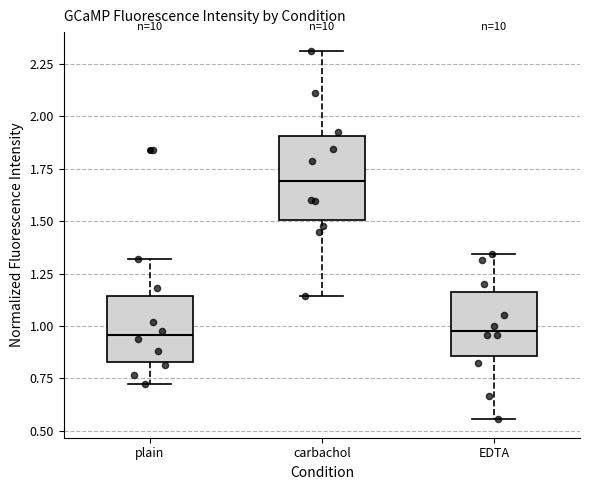

Where does the median line of the box for EDTA sit on the y-axis? The values are not printed on the chart, so give them approximately, as read against the axis.

1.00